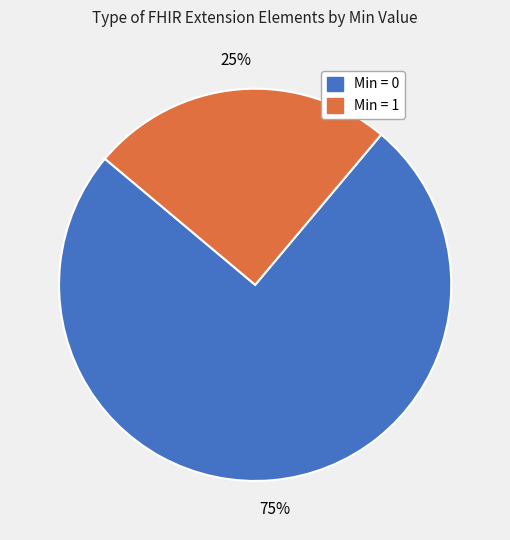

To the nearest percent, what is the difference between the largest and smallest slice percentages?

50%